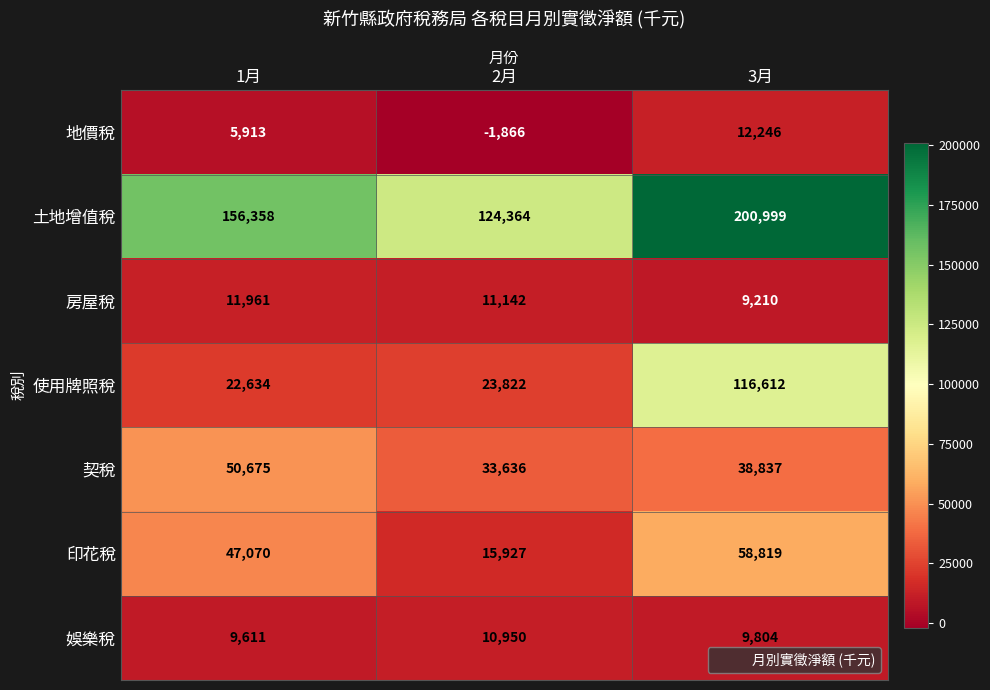

What is the difference between the highest and lowest values at 1月?

150445